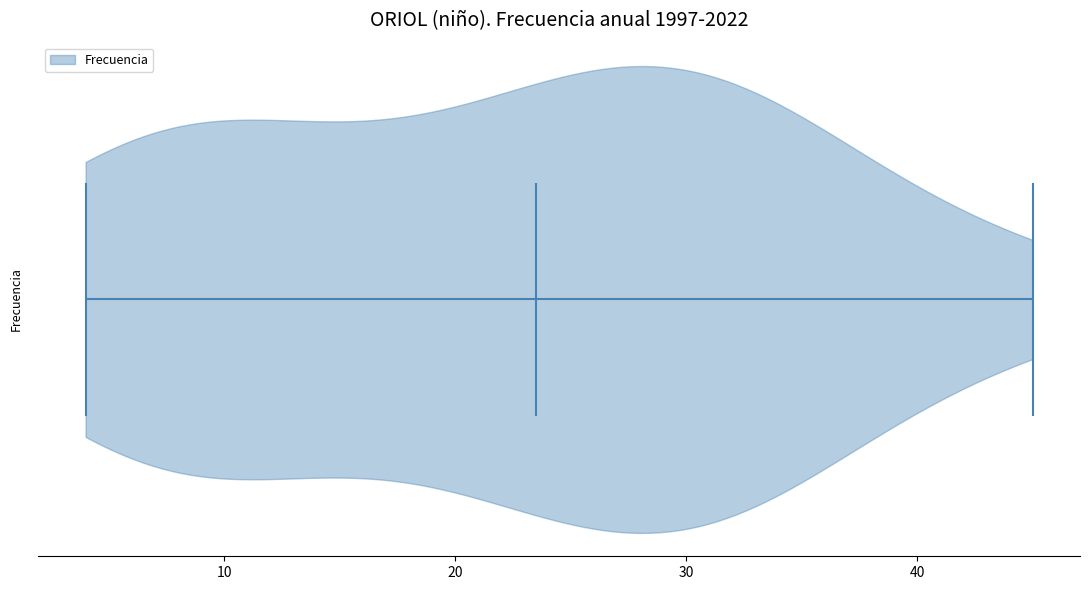

What is the highest point the violin reaches on the x-axis? The values are not printed on the chart, so give them approximately, as read against the axis.

45